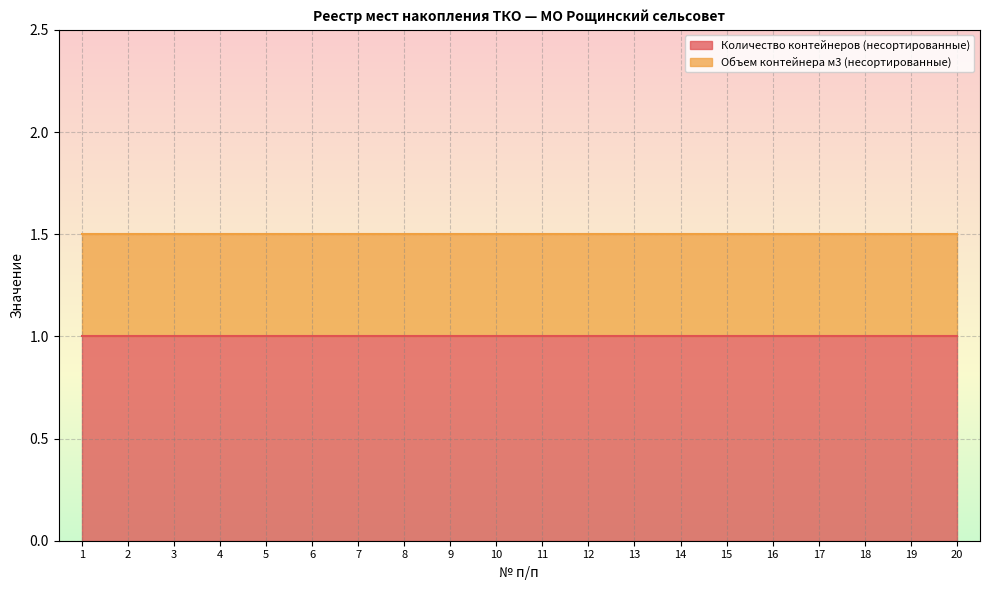

Count the number of categories in the chart.

20